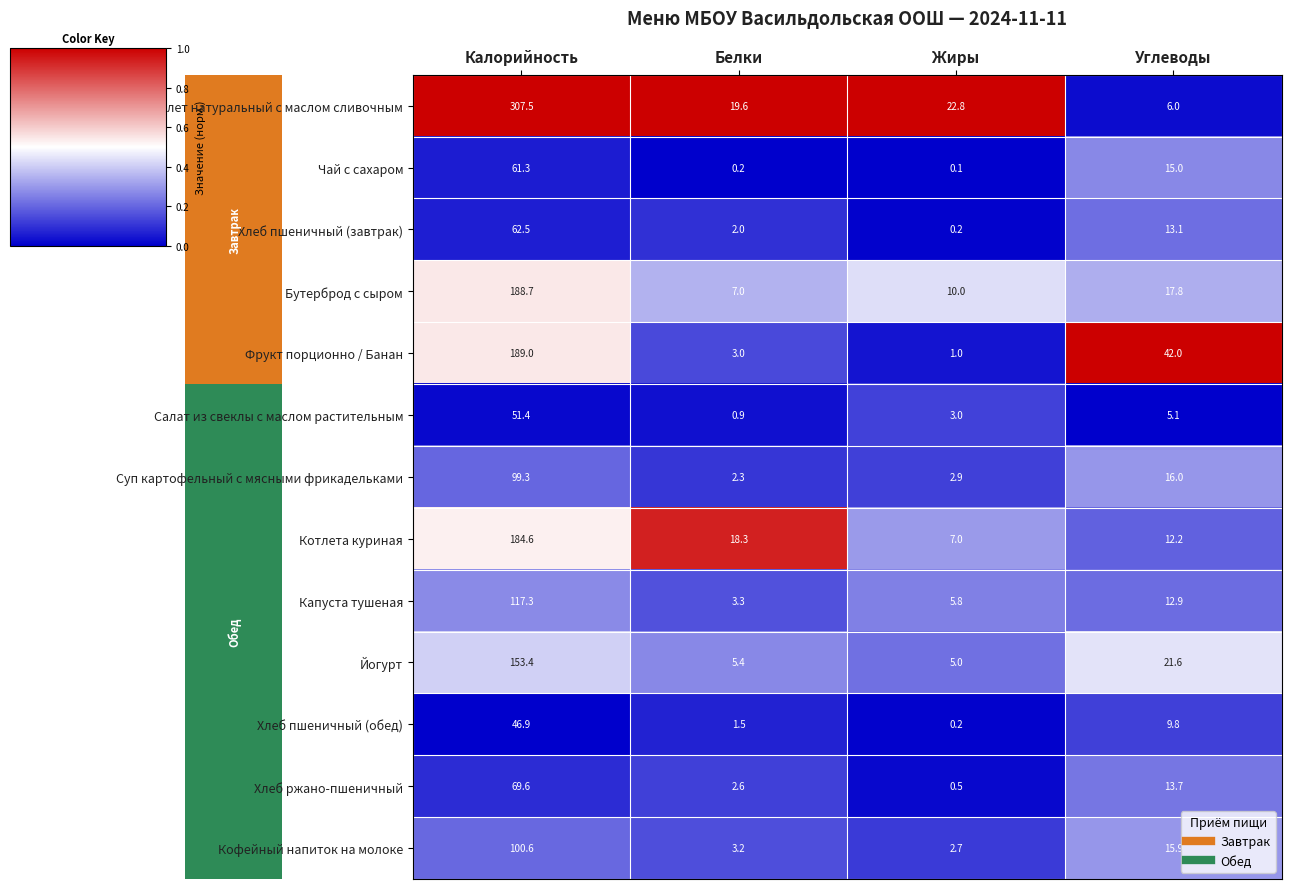

Rank the series by their maximum value, from lowest to highest.

Хлеб пшеничный (обед), Салат из свеклы с маслом растительным, Чай с сахаром, Хлеб пшеничный (завтрак), Хлеб ржано-пшеничный, Суп картофельный с мясными фрикадельками, Кофейный напиток на молоке, Капуста тушеная, Йогурт, Котлета куриная, Бутерброд с сыром, Фрукт порционно / Банан, Омлет натуральный с маслом сливочным